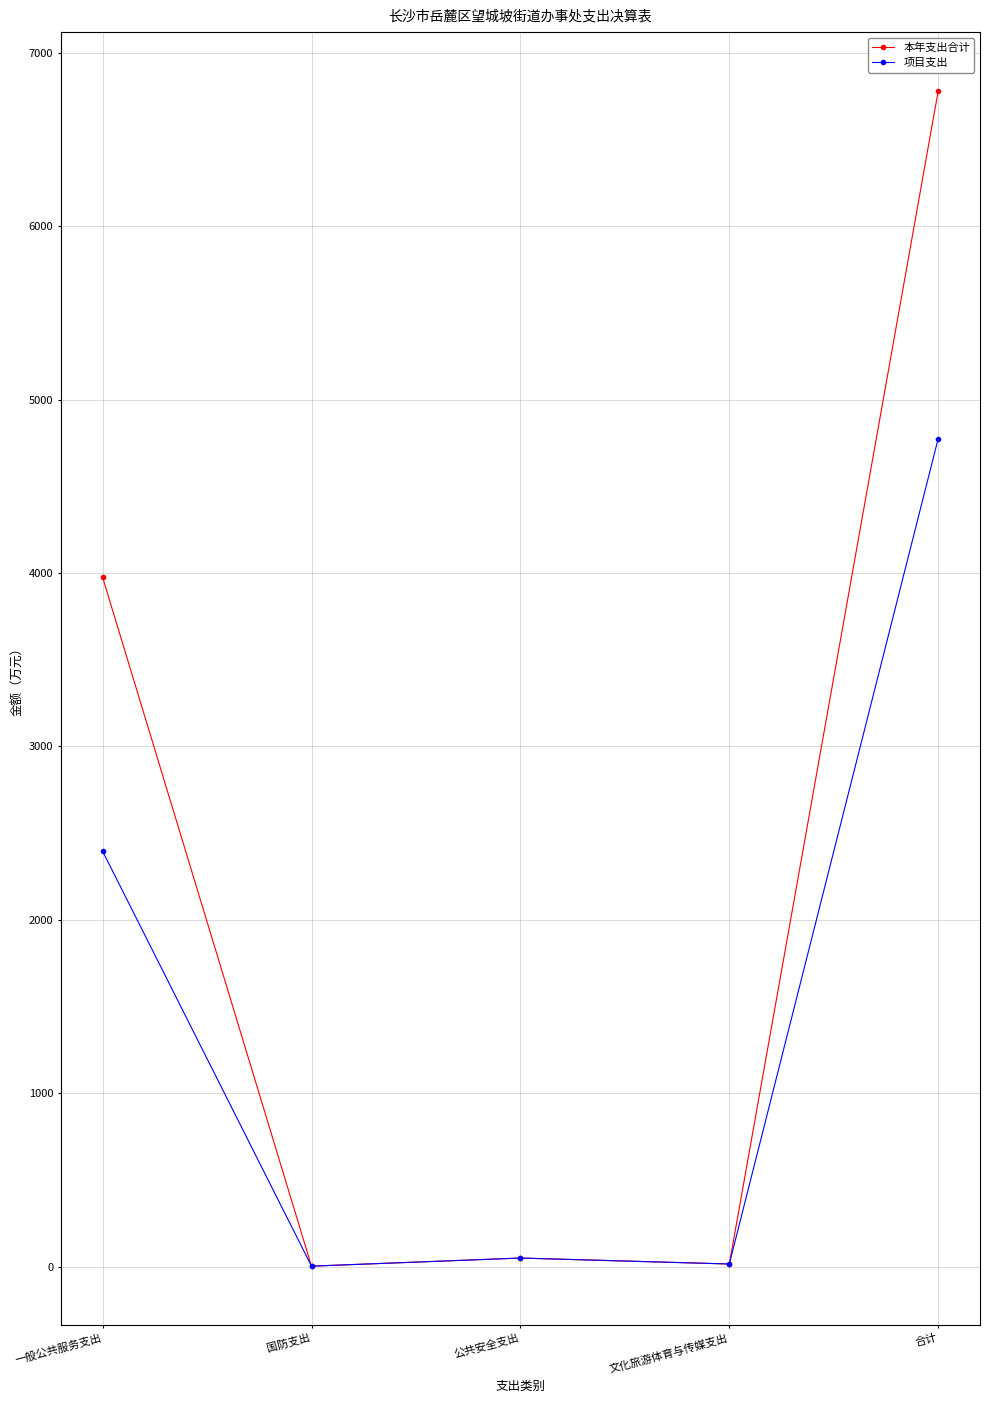

At 一般公共服务支出, list the series in order from smallest to largest.

项目支出, 本年支出合计